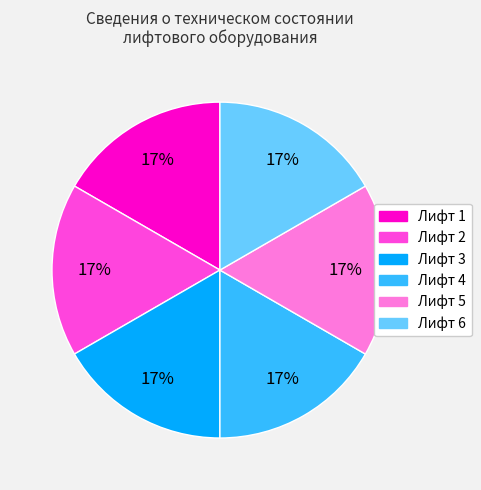

To the nearest percent, what is the average slice percentage?

17%